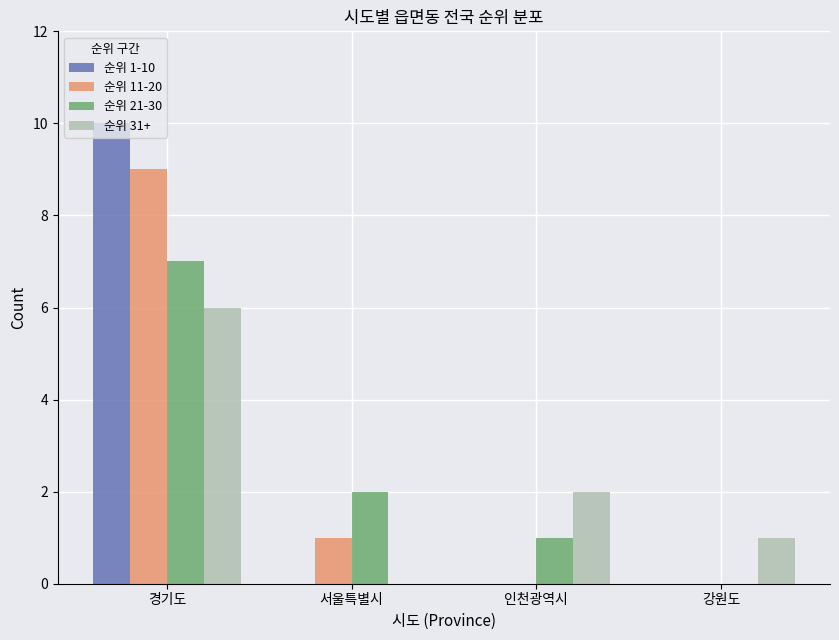

Is the value of 순위 11-20 at 서울특별시 greater than the value of 순위 31+ at 인천광역시?

No